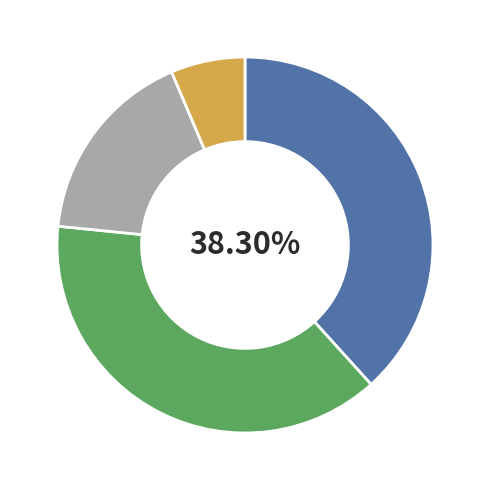

Does any single category account for the majority?

No